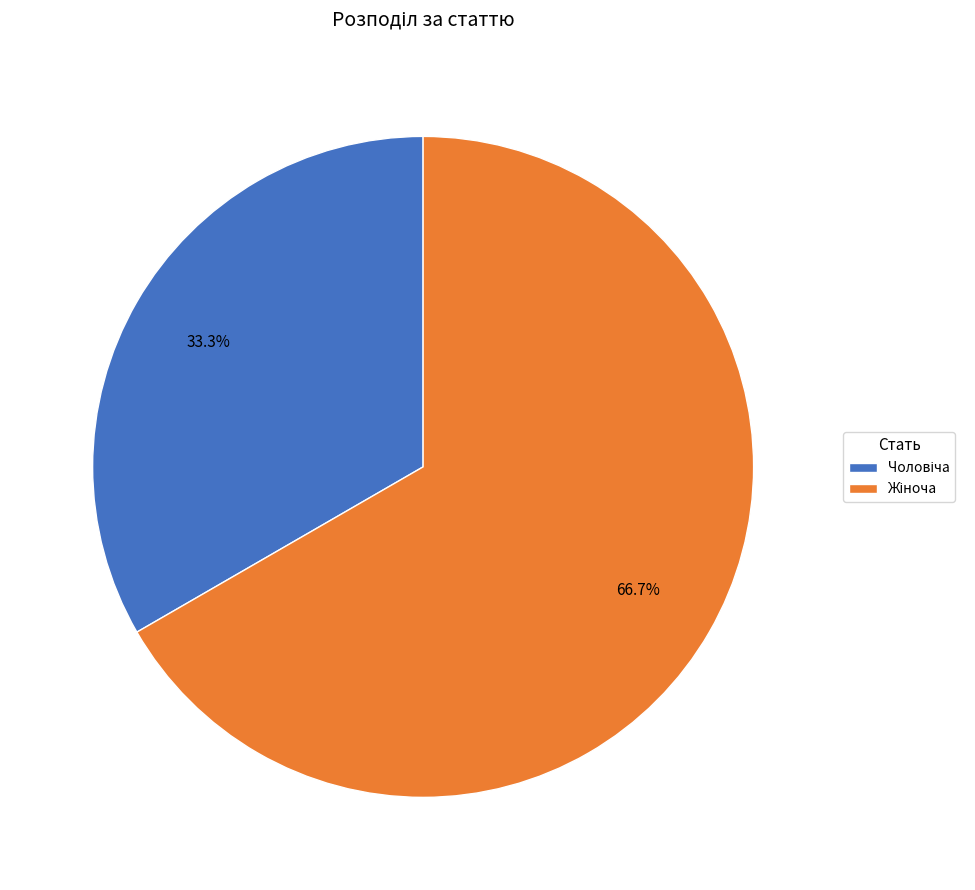

How many slices are in this pie chart?

2